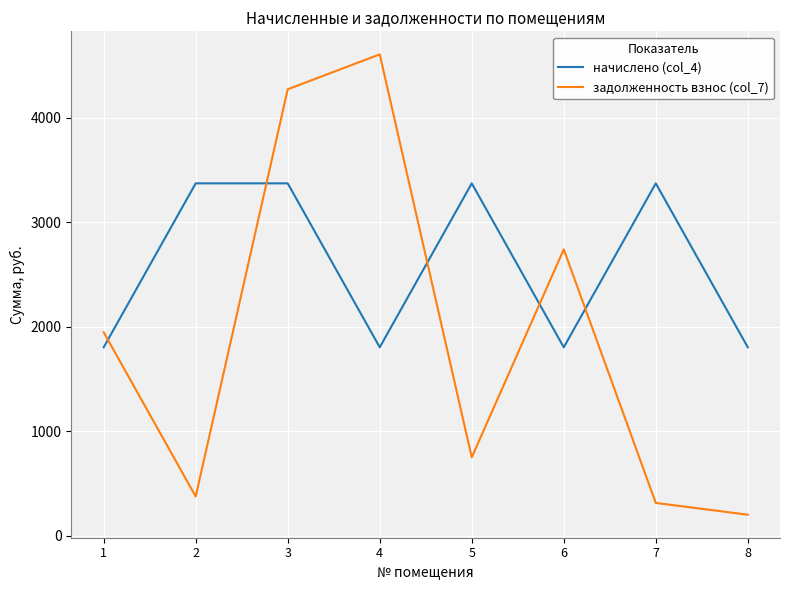

In задолженность взнос (col_7), how many points are higher than both neighbors (excluding endpoints)?

2